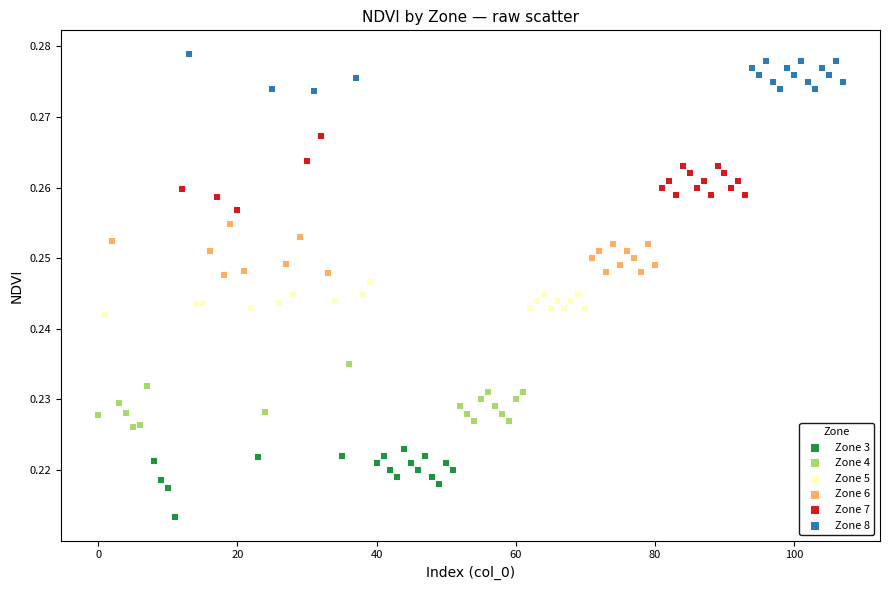

Which series contains the lowest Y value?

Zone 3